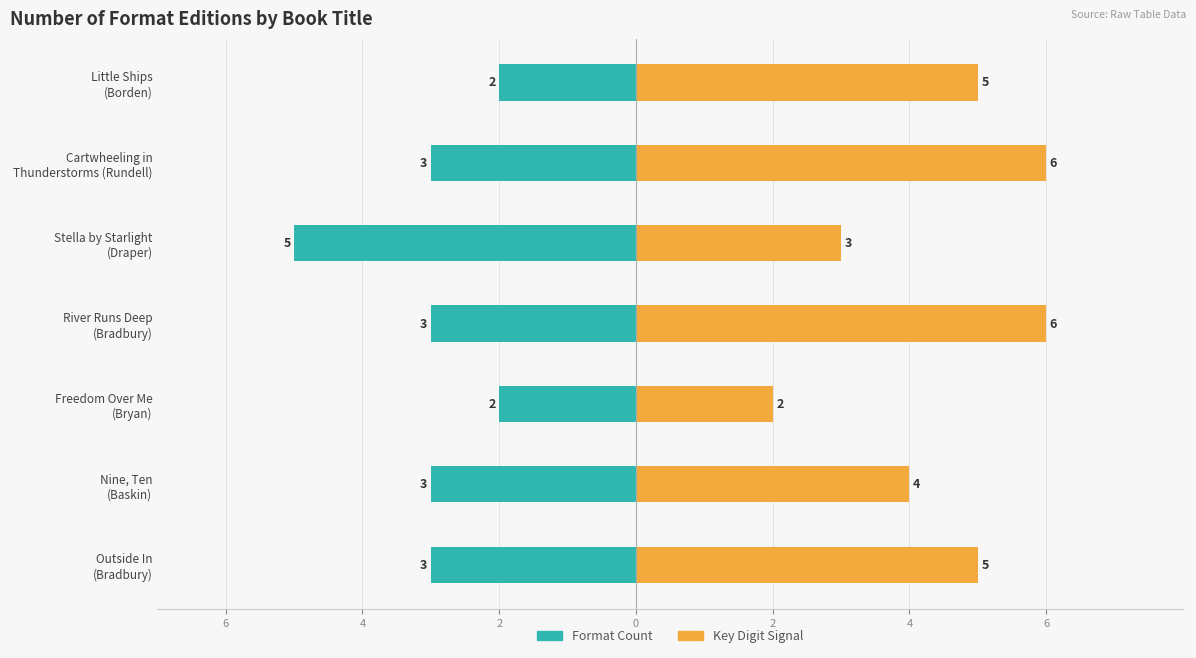

Which series has the largest range (max minus min)?

Key Digit Signal